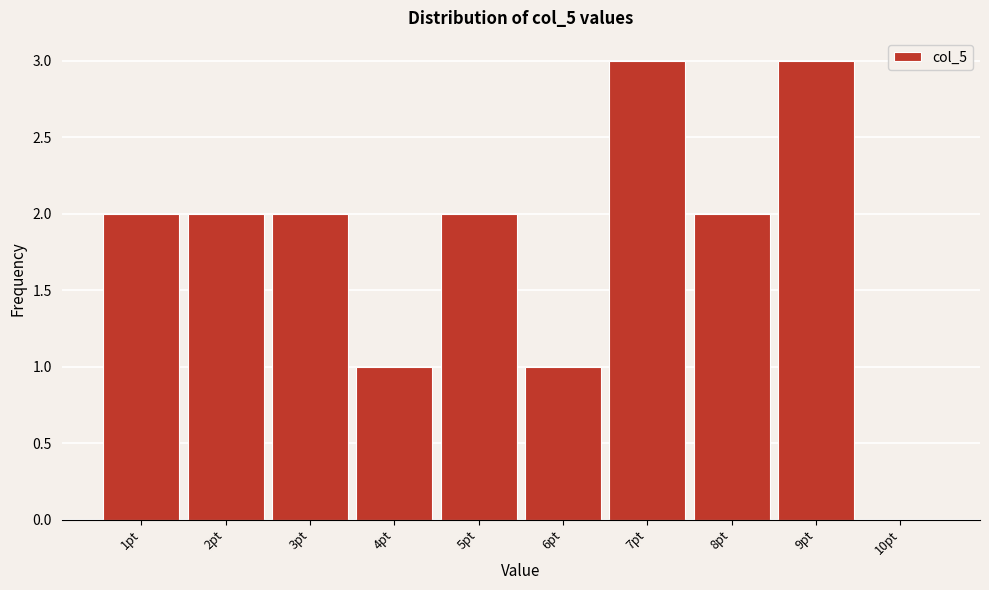

What is the height of the bar covering 2.5 to 3.5 on the x-axis? The values are not printed on the chart, so give them approximately, as read against the axis.

2